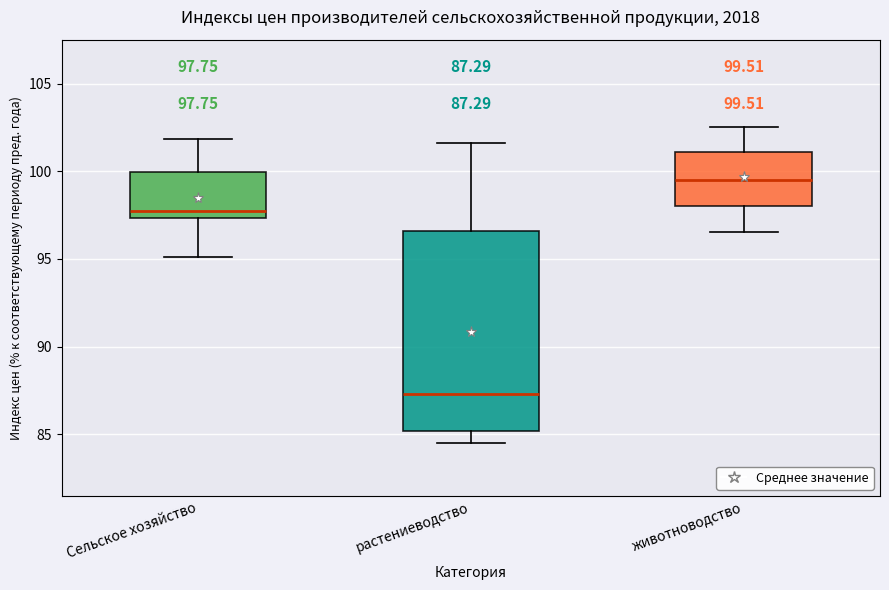

Comparing the boxes themselves (not the whiskers), which one is the tallest?

растениеводство